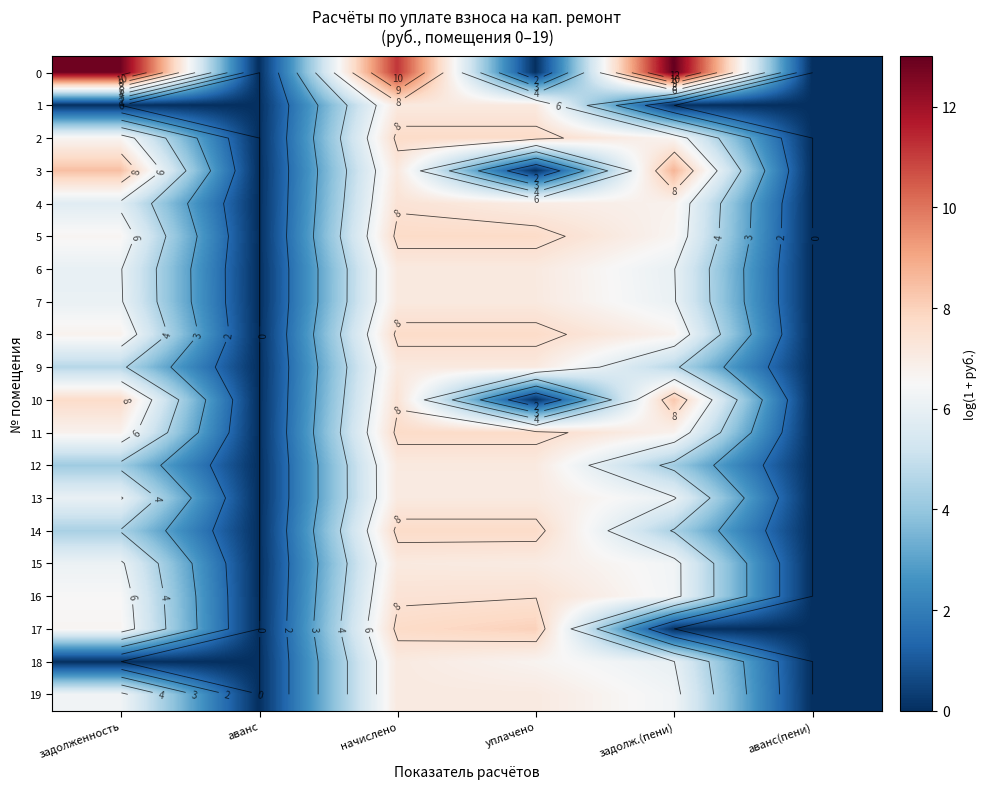

Is it true that 15 equals 10.7 at задолж.(пени)?

False